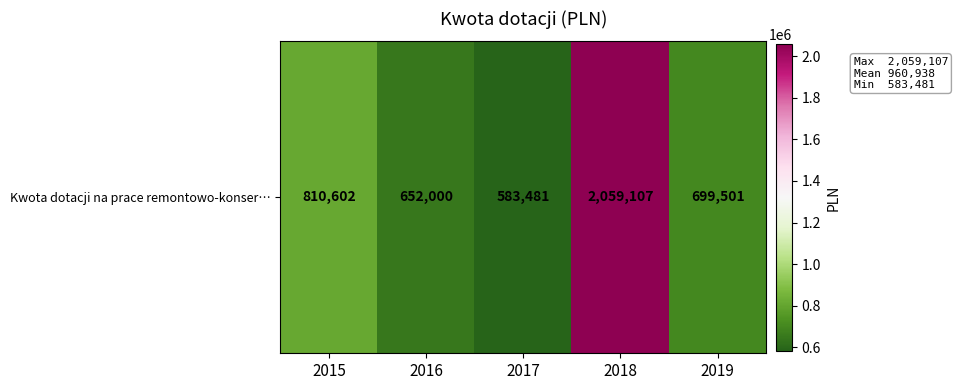

What is the average value?

960938